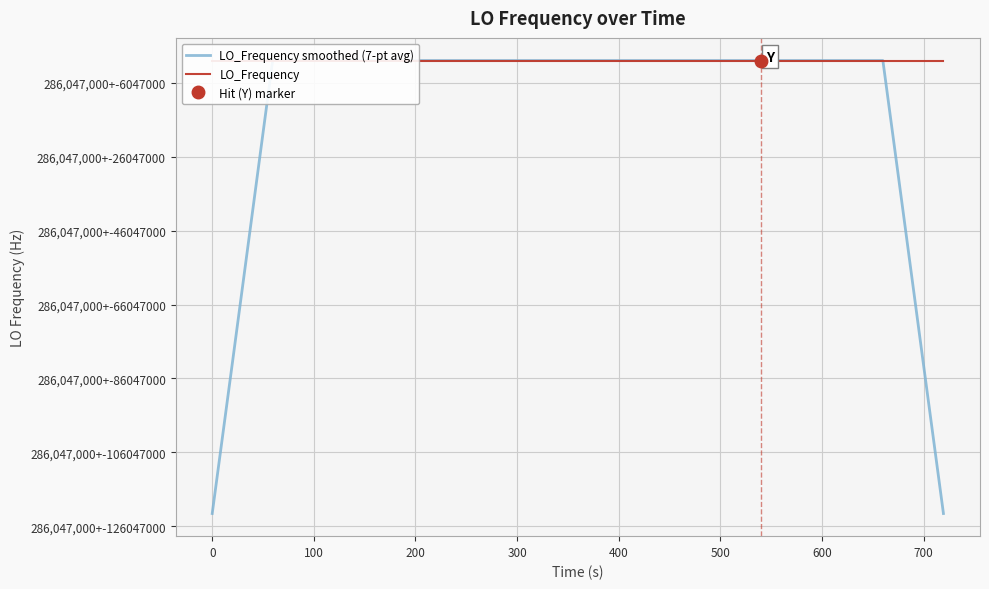

What is the minimum value shown in the chart?

163455429.0